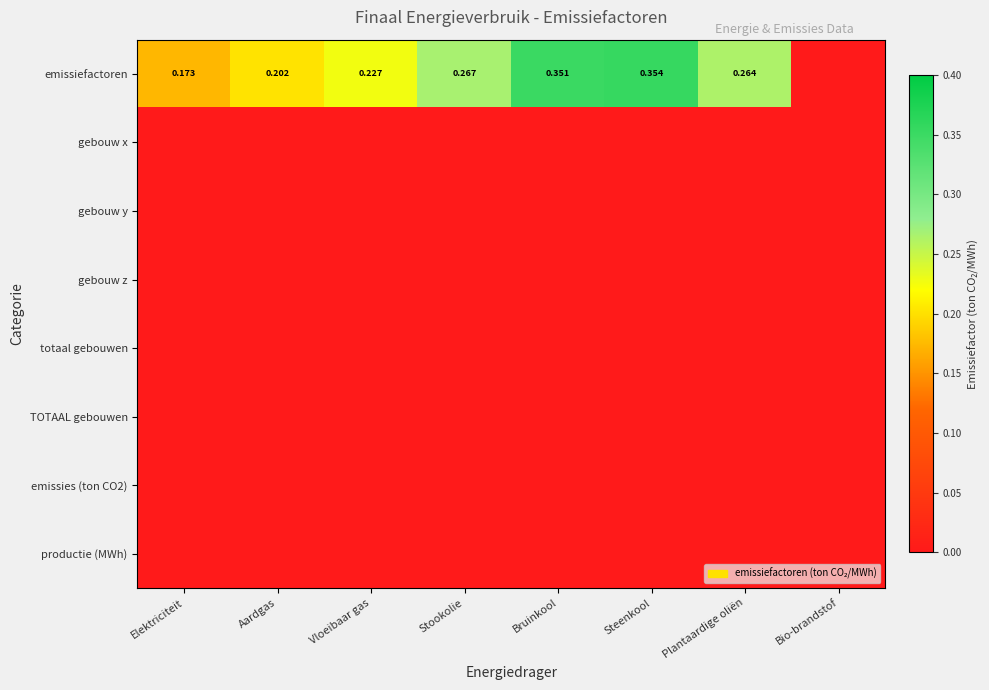

What is the total value across all series at Aardgas?

0.2